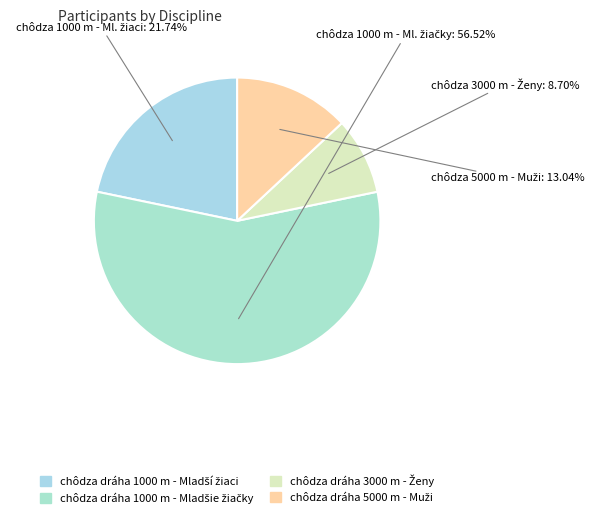

What is the majority slice?

chôdza dráha 1000 m - Mladšie žiačky